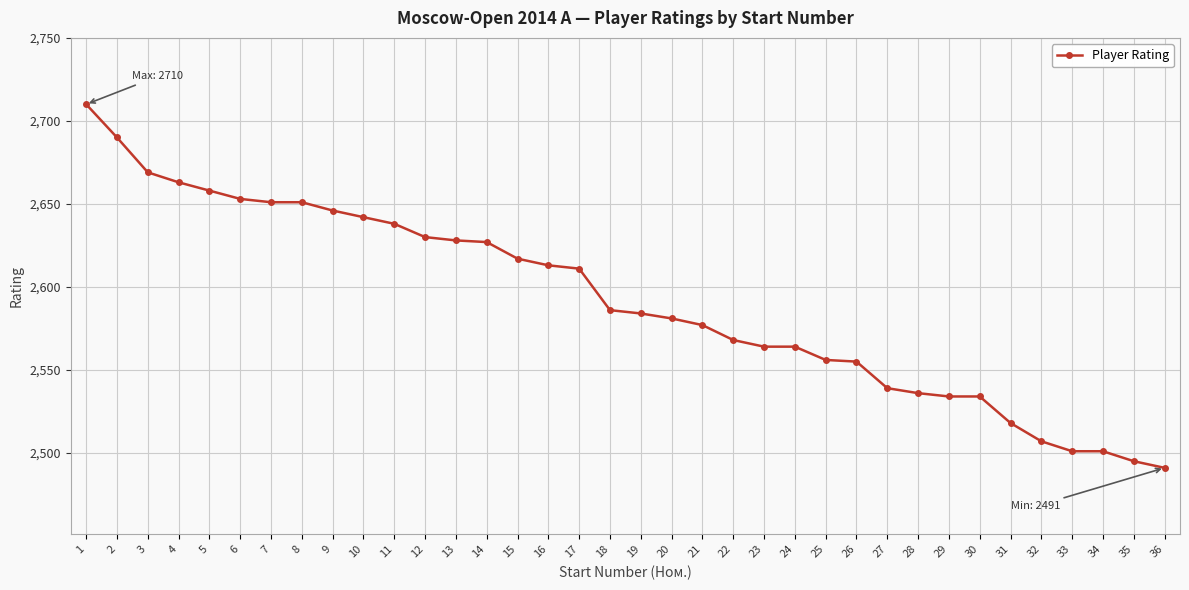

What is the approximate value at 25?

2556